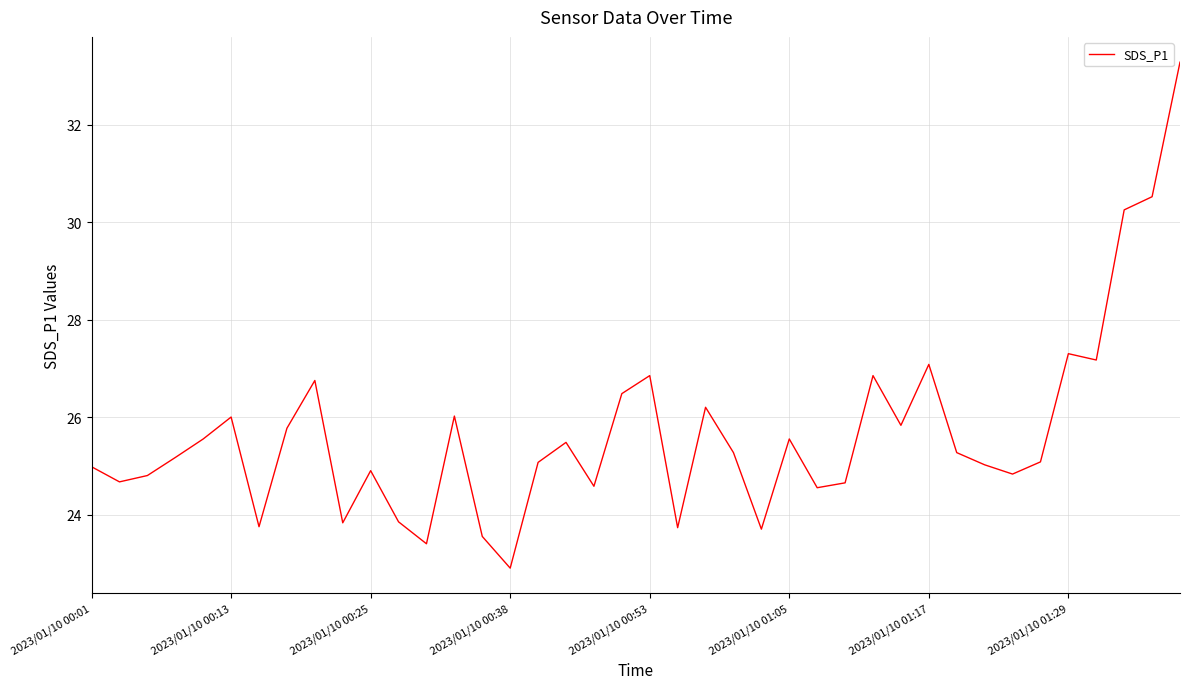

What is the maximum value shown in the chart?

33.3